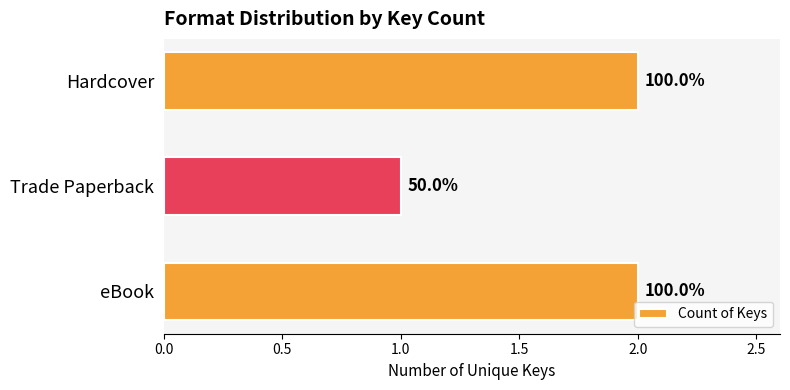

Are the bars horizontal?

Yes